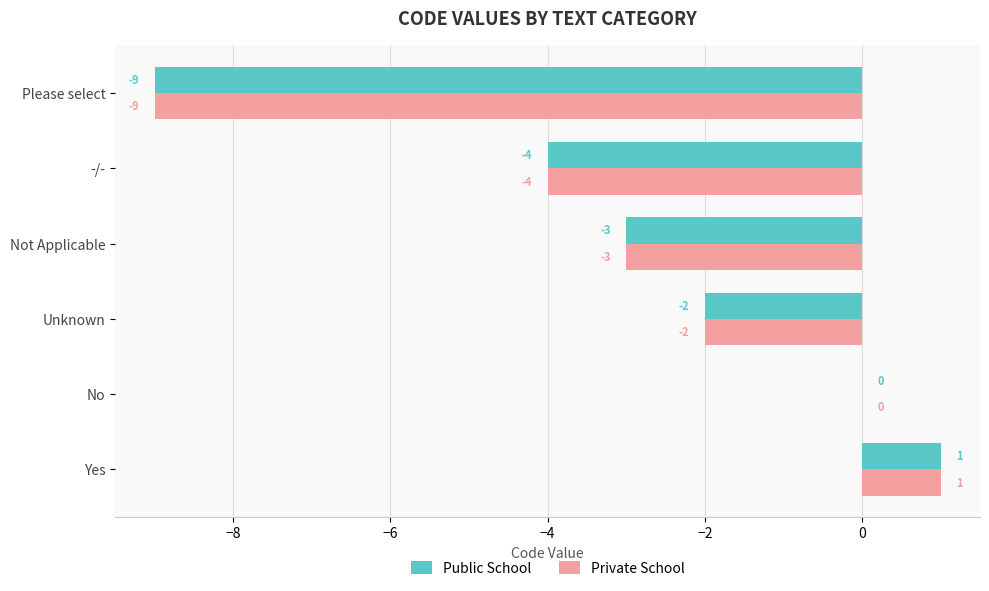

Is it true that Private School equals -3 at Unknown?

False